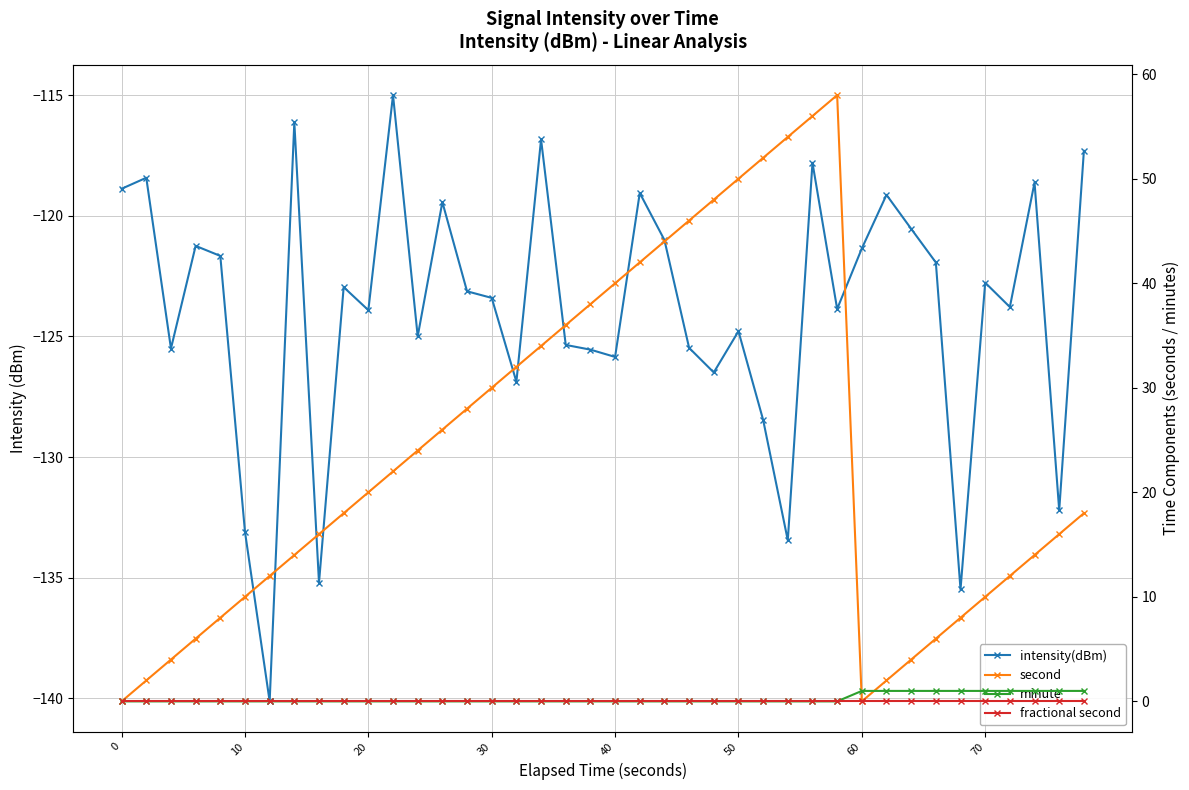

List the series in order of their peak value, lowest first.

intensity(dBm), fractional second, minute, second